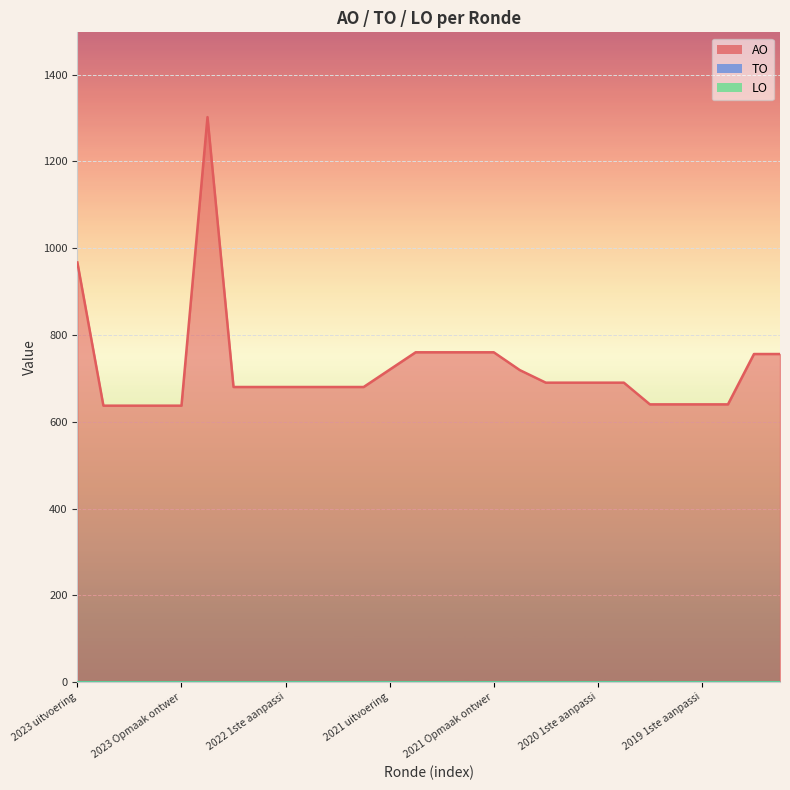

What is the total value across all series at 2022 uitvoering?

1302